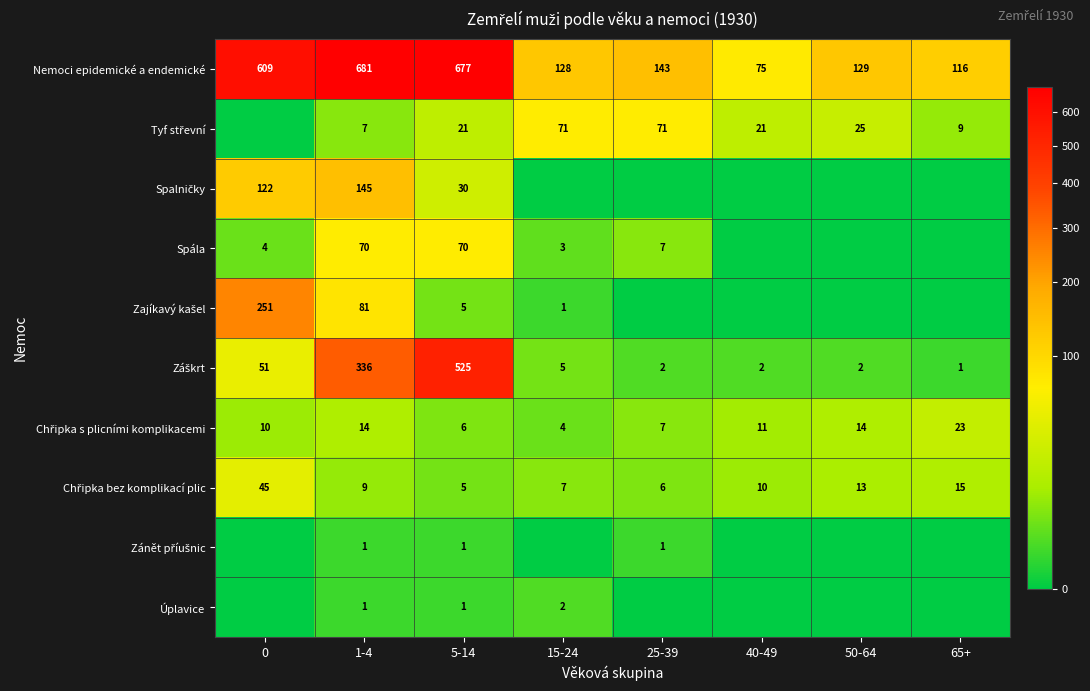

What is the difference between the Nemoci epidemické a endemické values at 65+ and 1-4?

565